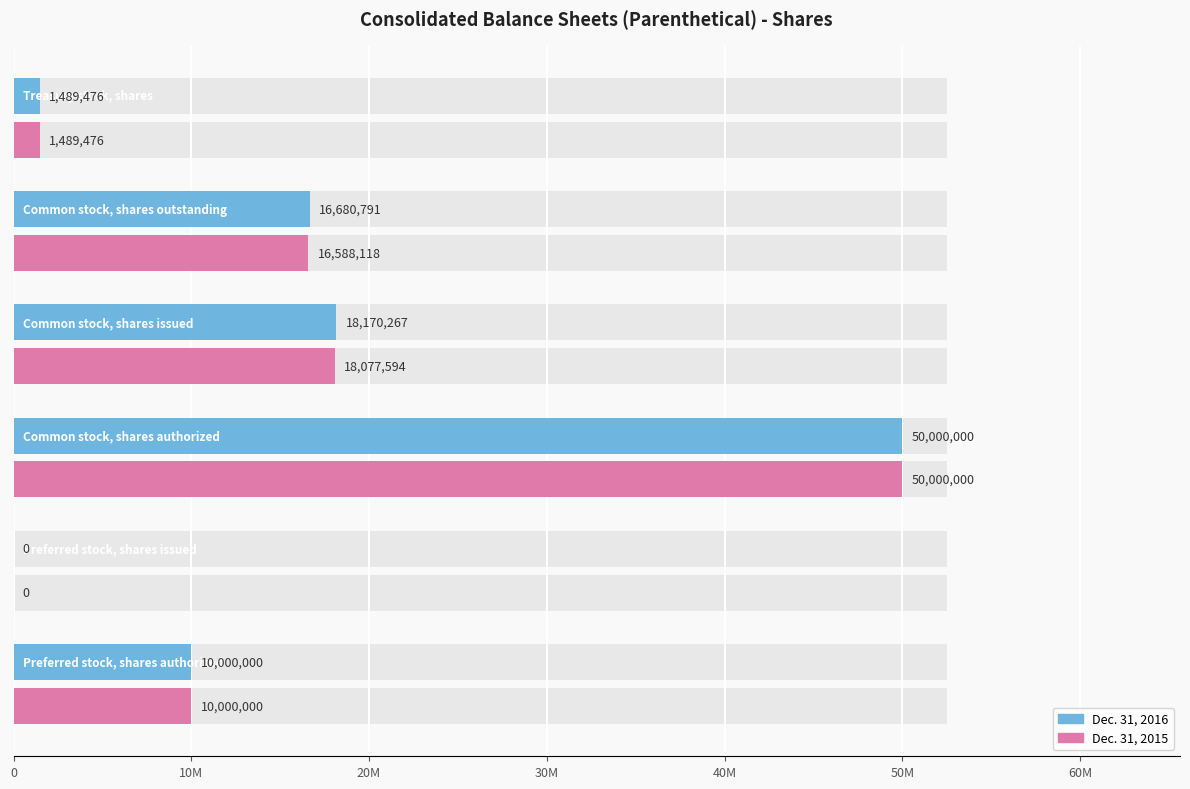

Are the bars grouped side by side (vs. stacked)?

Yes